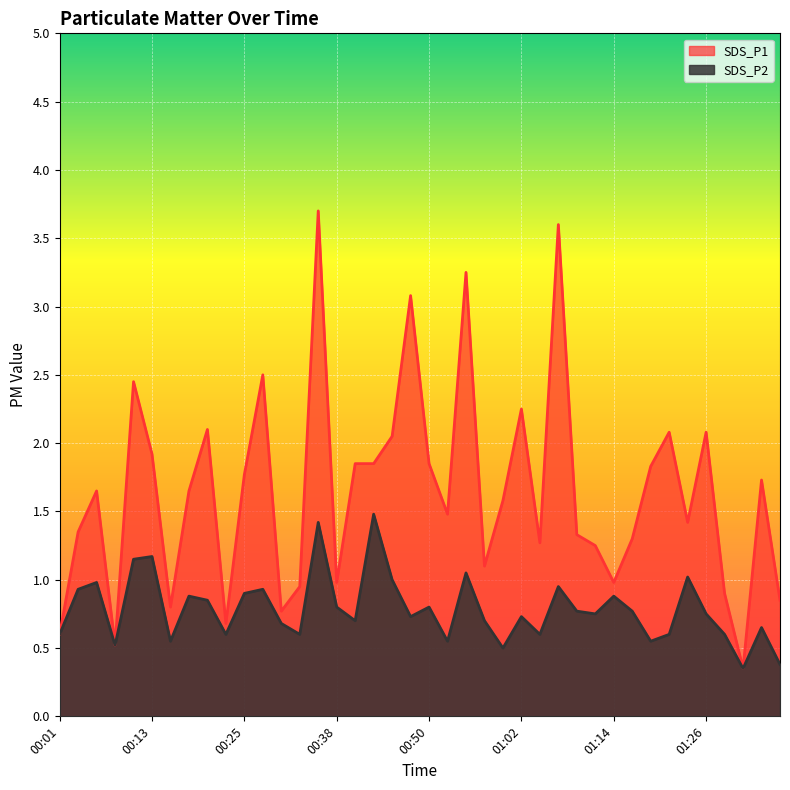

True or false: SDS_P1 and SDS_P2 intersect in this chart.

False